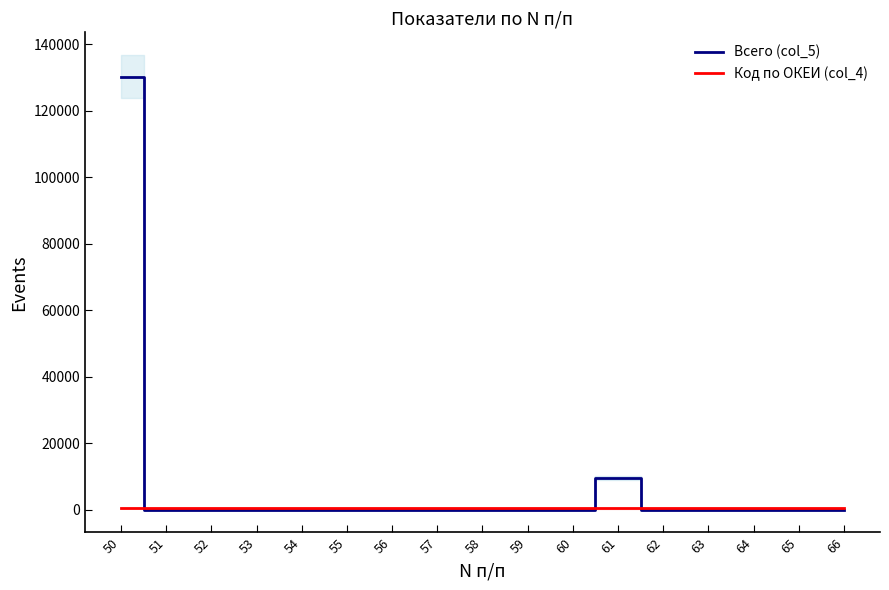

What is the difference between the highest and lowest values at 52?

572.0